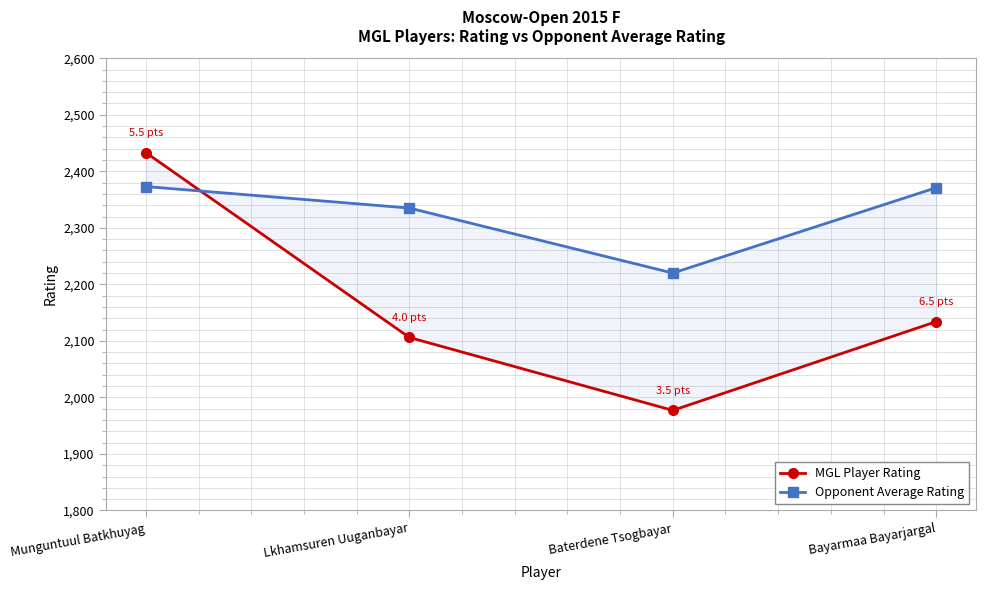

Between which two adjacent categories do Opponent Average Rating and MGL Player Rating first intersect?

Munguntuul Batkhuyag and Lkhamsuren Uuganbayar